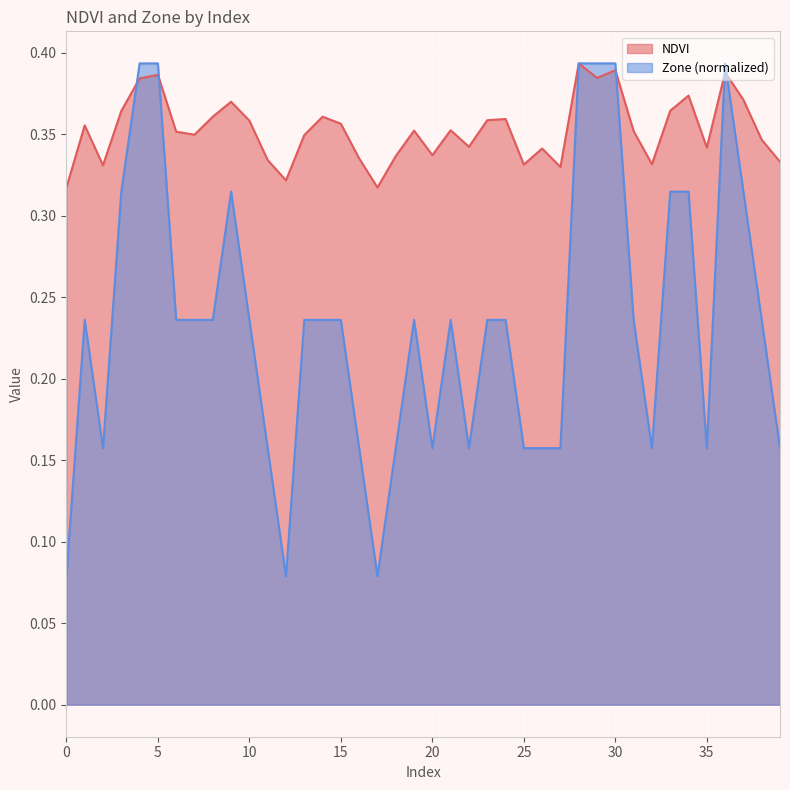

Does the chart display data point markers on the line(s)?

No